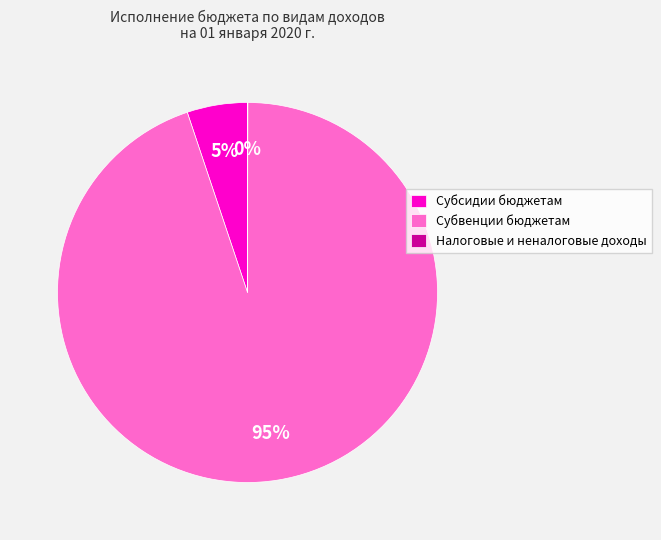

True or false: Субсидии бюджетам accounts for 17% of the total.

False